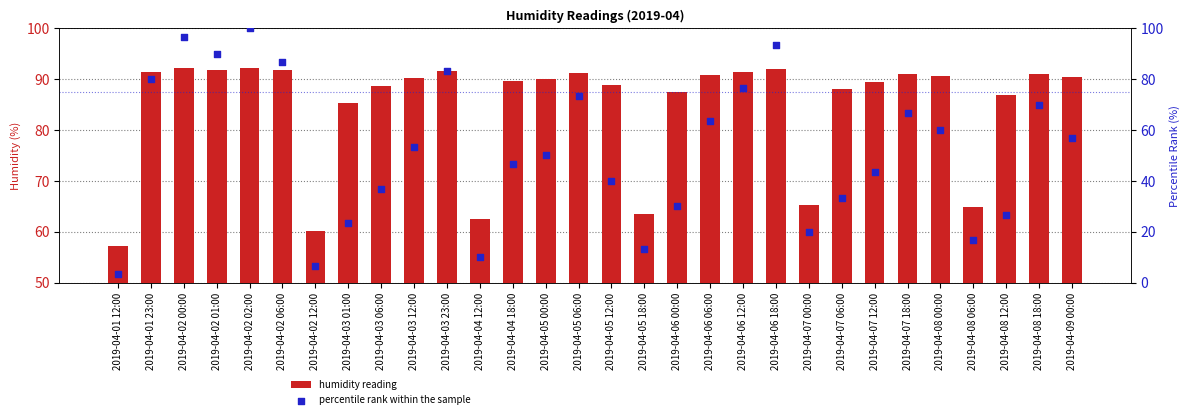

What are all the series names shown in the legend?

humidity reading, percentile rank within the sample